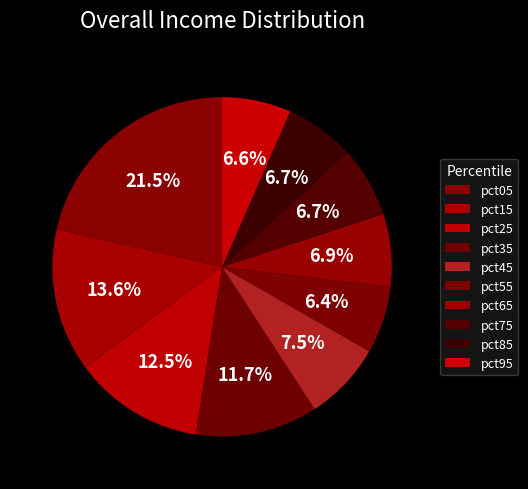

What portion of the pie excludes pct85?

93.3%